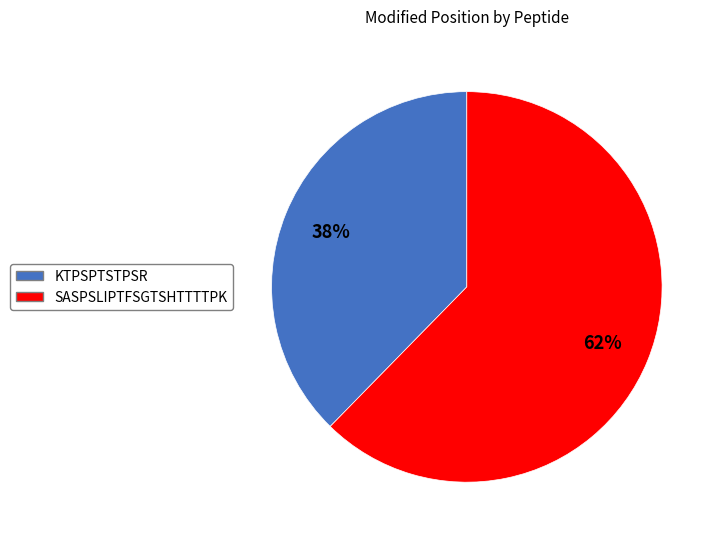

The KTPSPTSTPSR slice represents 38% of the pie. True or false?

True